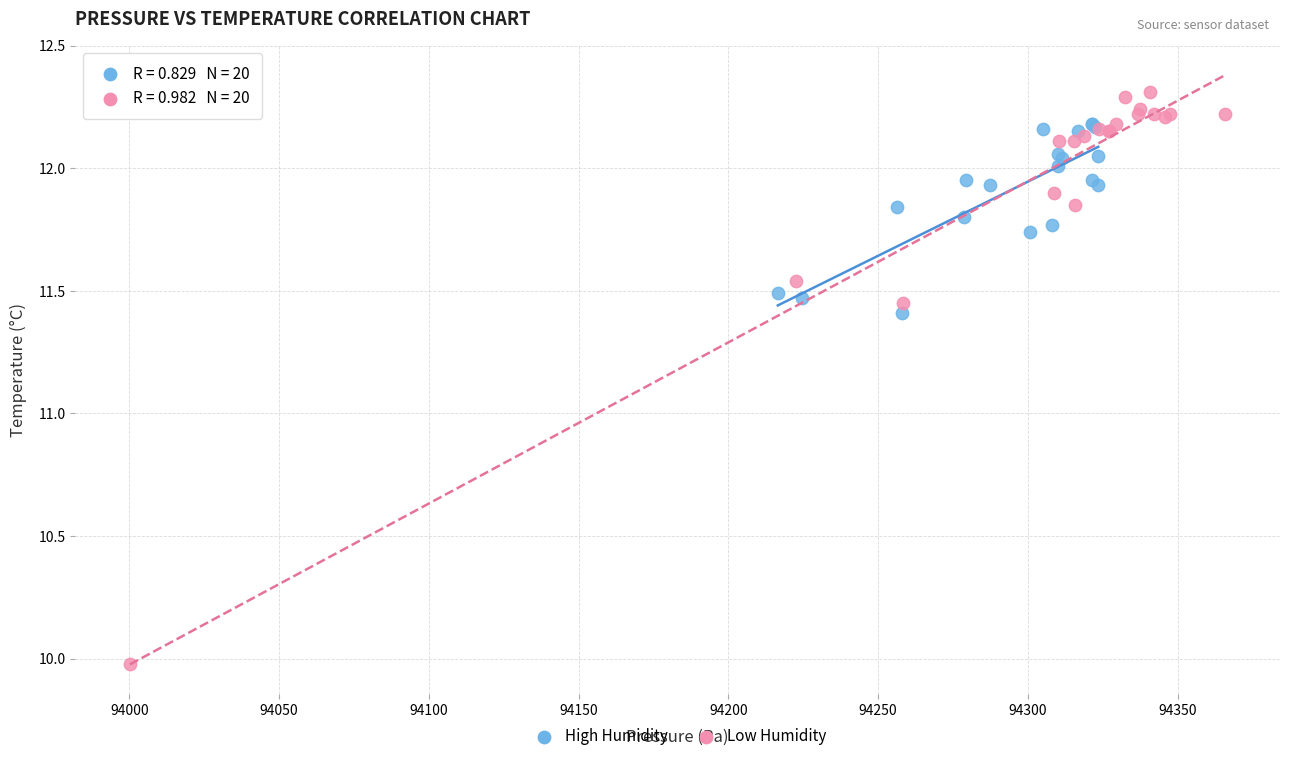

Which series has the widest spread of Y values?

Low Humidity